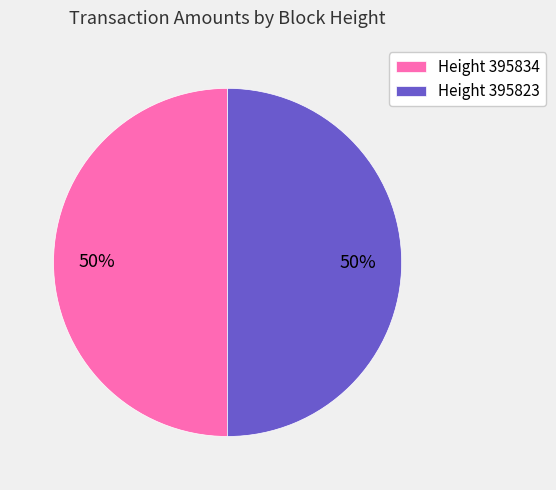

Approximately how many times larger is the value at Height 395834 compared to Height 395823?

1.0